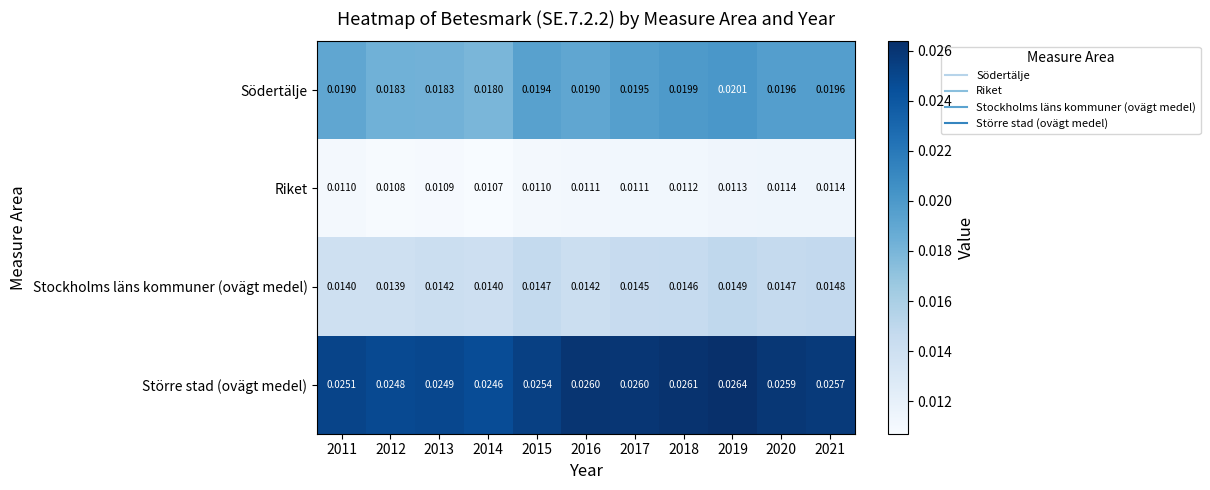

Which series changed the most between 2012 and 2015?

Södertälje